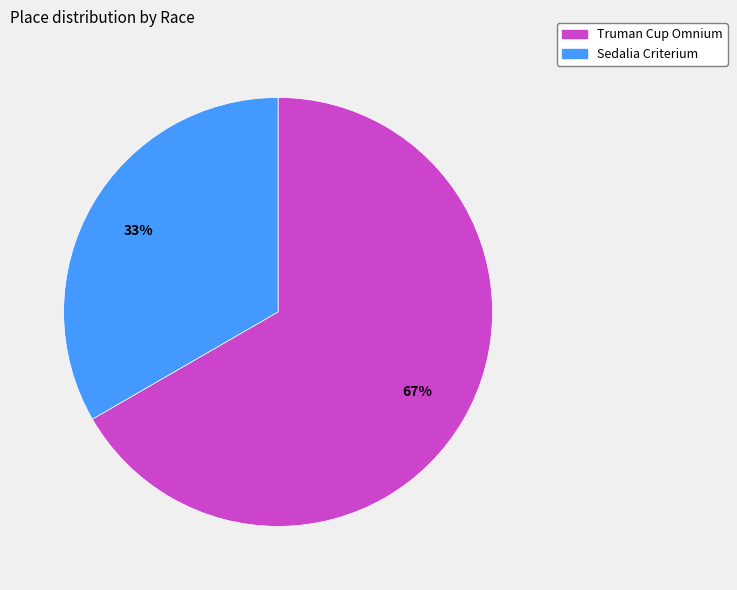

Which category accounts for the majority?

Truman Cup Omnium